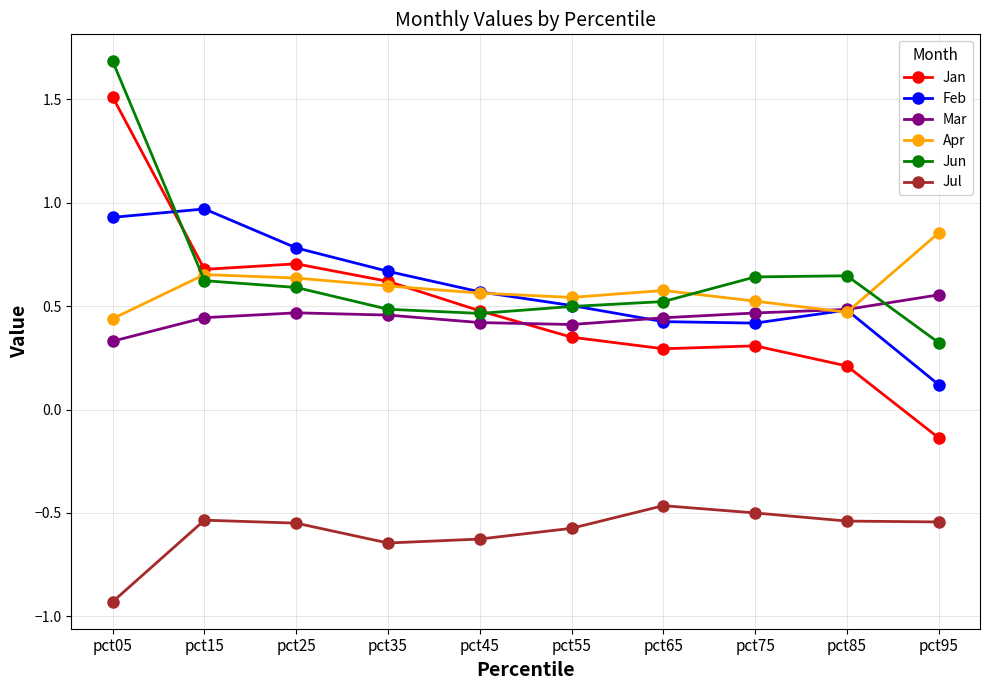

The value of Jul at pct45 is -0.3. True or false?

False